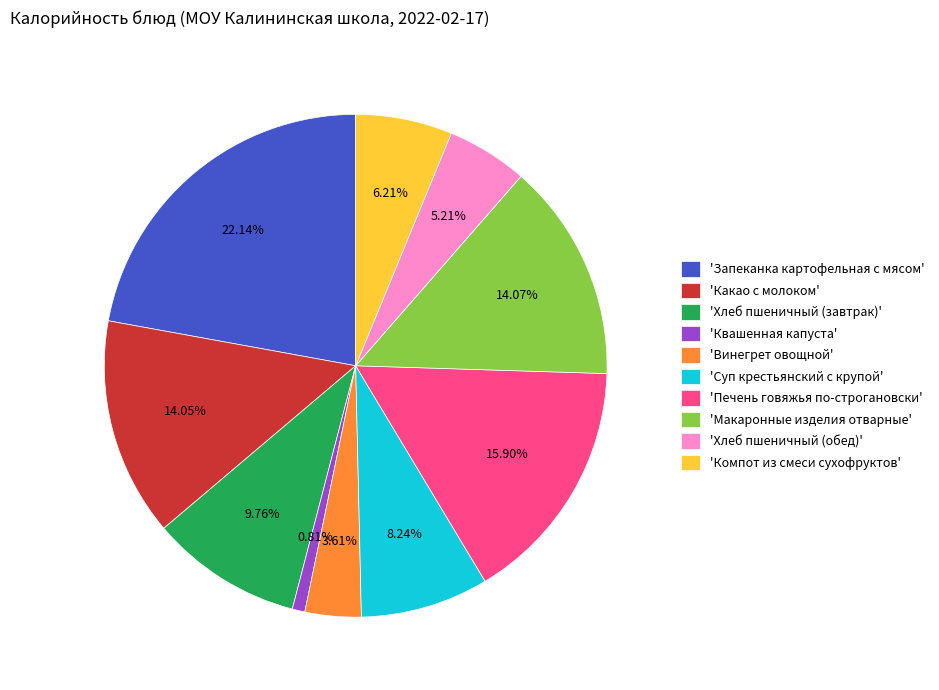

Combined, do 'Квашенная капуста' and 'Хлеб пшеничный (завтрак)' account for over 50%?

No